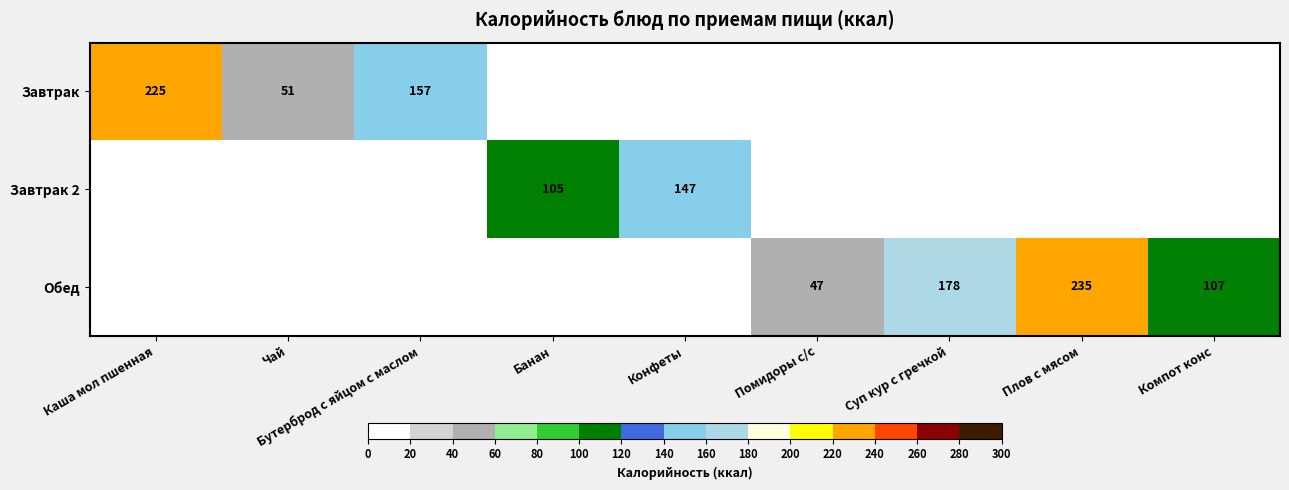

At how many categories does at least one series exceed 200?

2